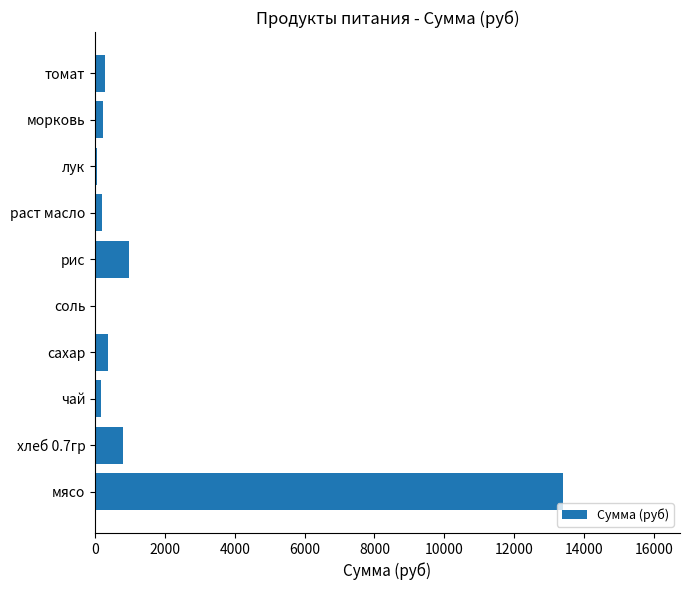

Are the bars grouped side by side (vs. stacked)?

No